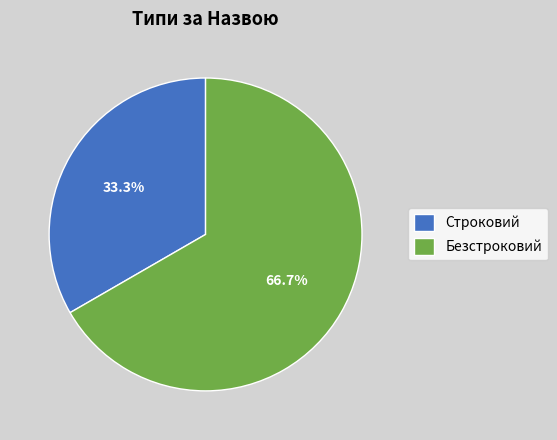

Count the number of slices in the pie.

2